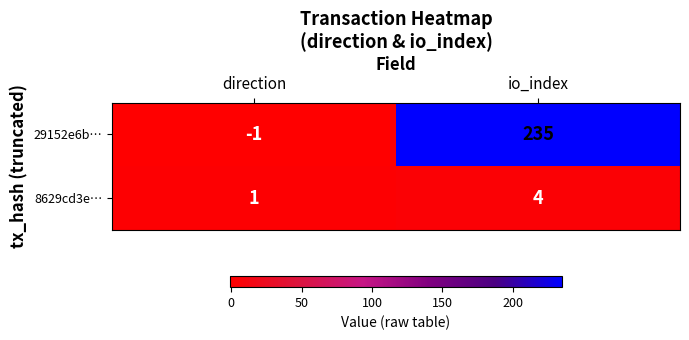

List the series in order of their overall mean, highest first.

29152e6b…, 8629cd3e…